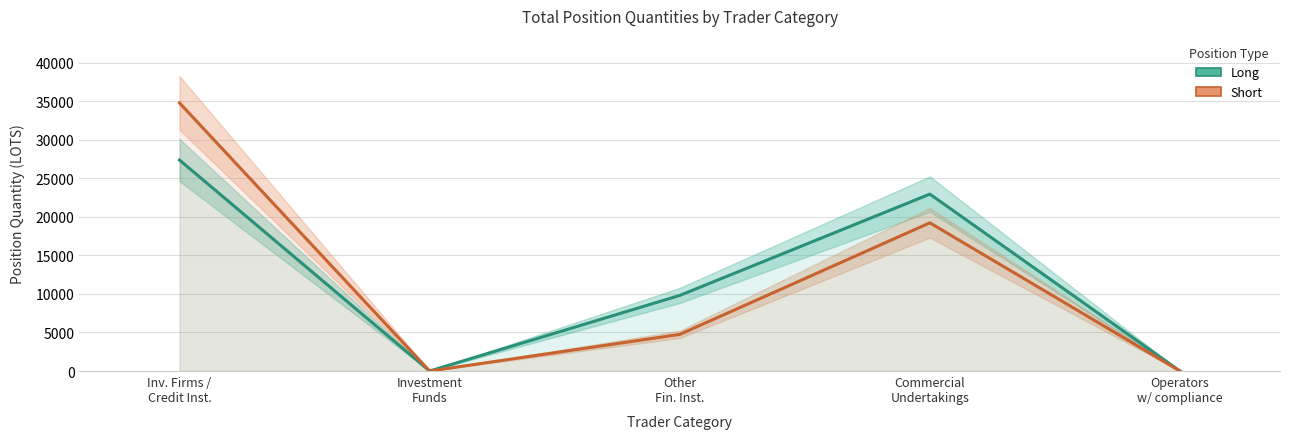

Which category has the highest value in the Short series?

Inv. Firms /
Credit Inst.